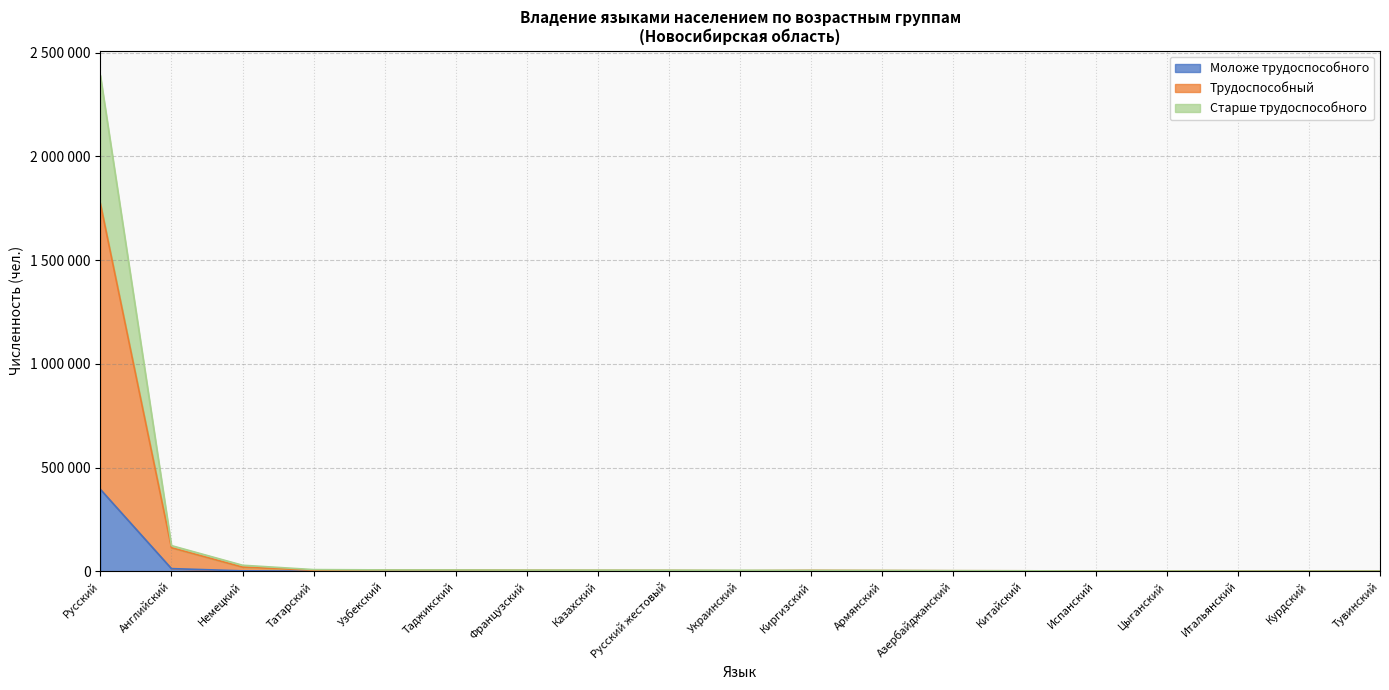

How many interior local peaks does the Моложе трудоспособного series have?

5